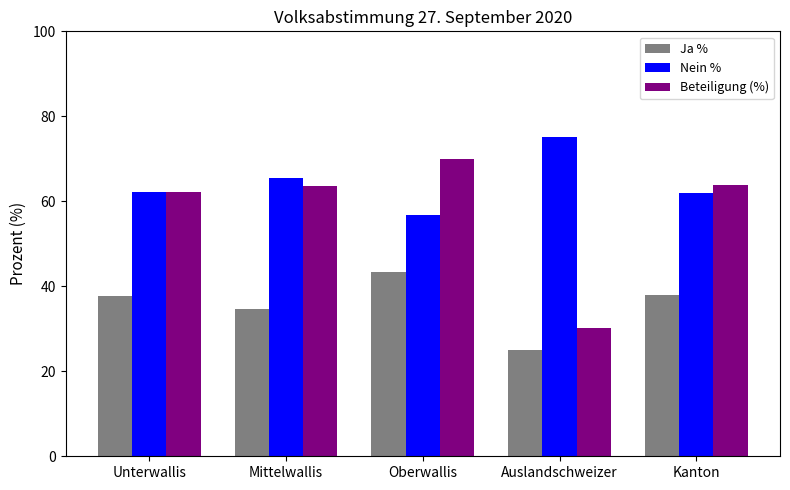

Which series has the widest spread of values?

Beteiligung (%)